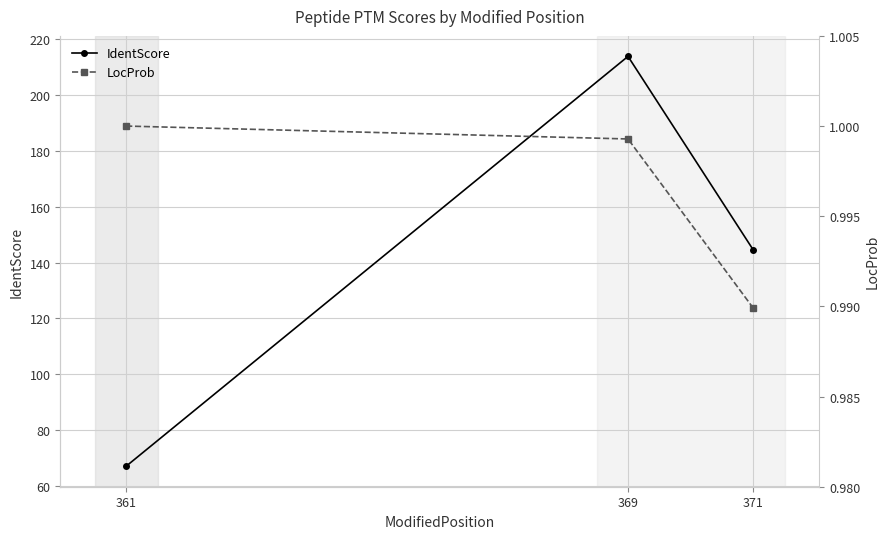

What is the sum of the IdentScore values at 371 and 369?

358.2